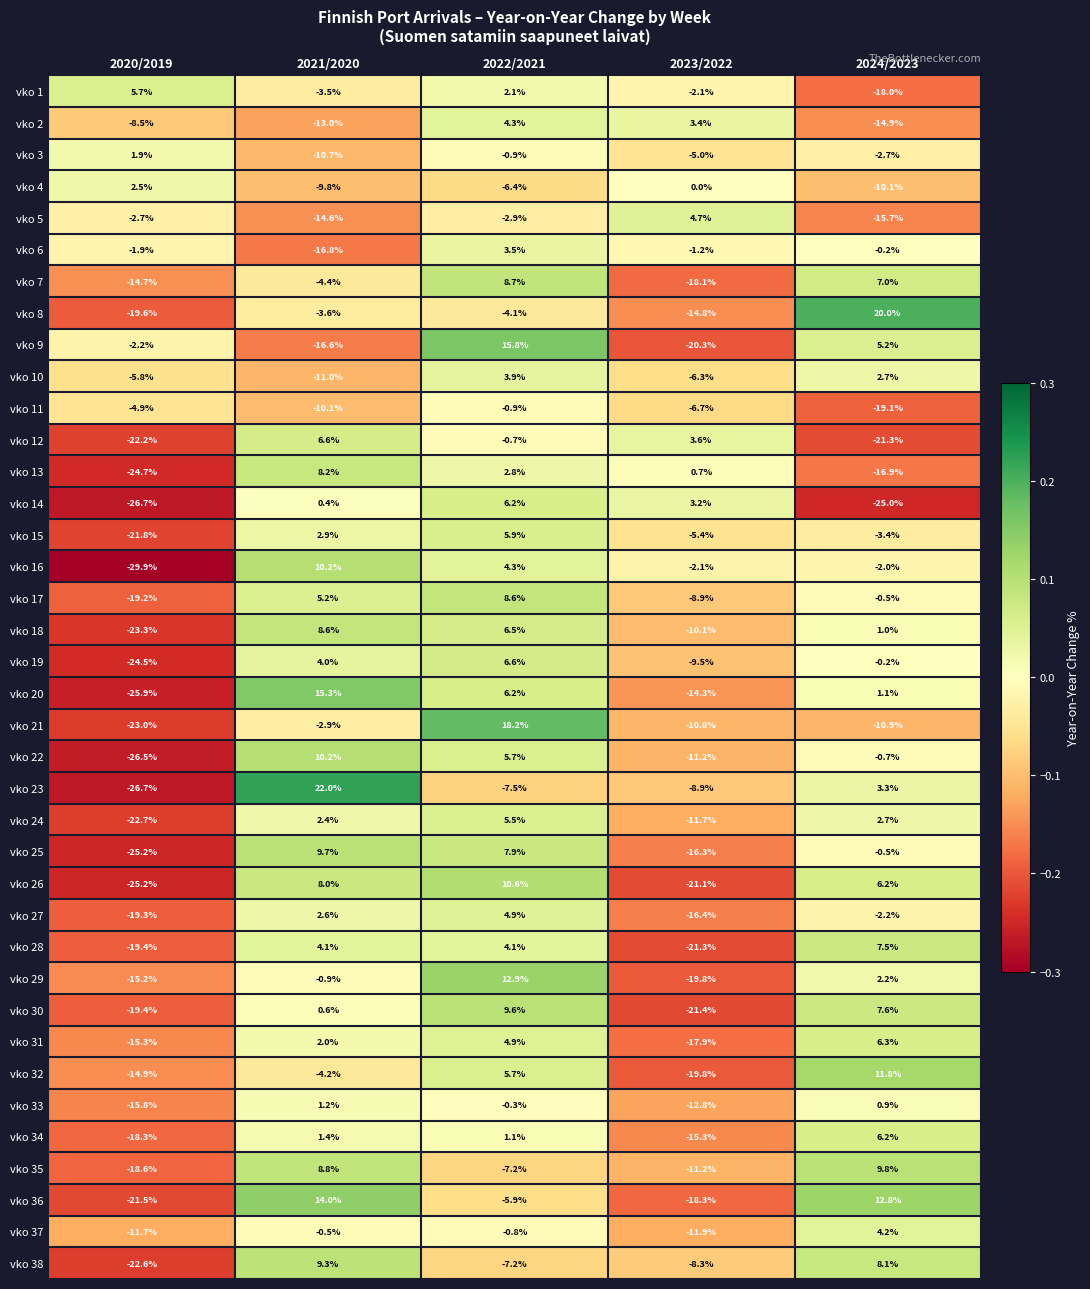

What is the total value across all series at 2020/2019?

-629.7